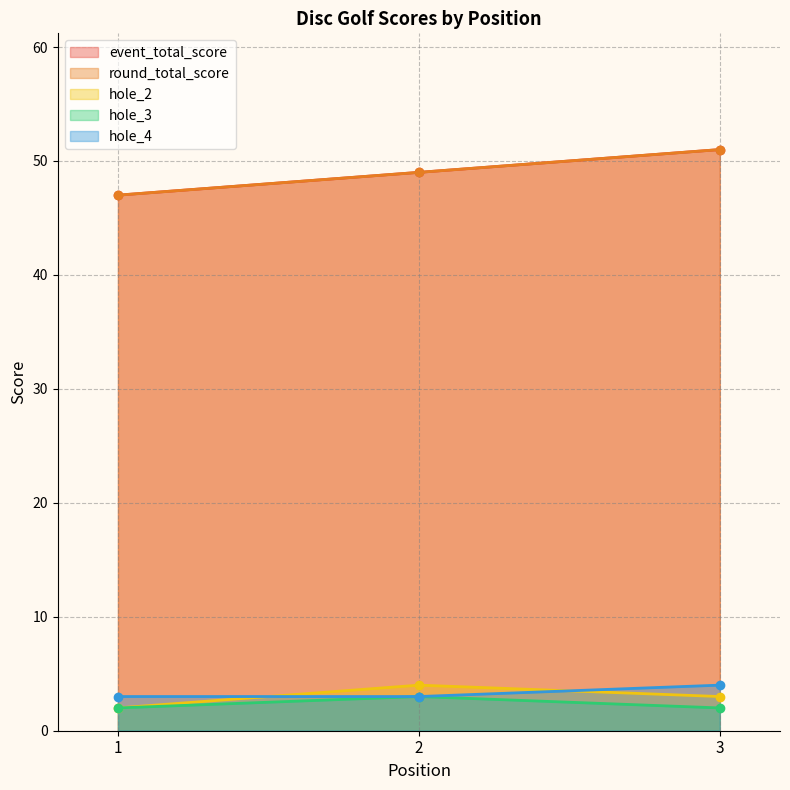

At 1, list the series in order from smallest to largest.

hole_2, hole_3, hole_4, event_total_score, round_total_score